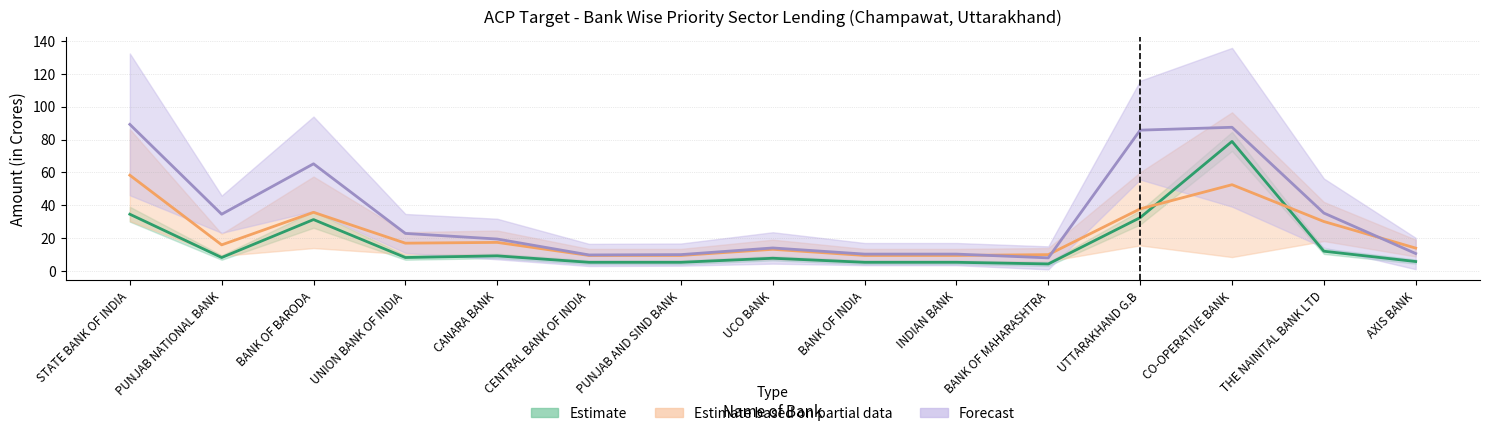

What is the difference between the second highest and minimum values in the Farm Credit (Crop Loan) Amt series?

30.3